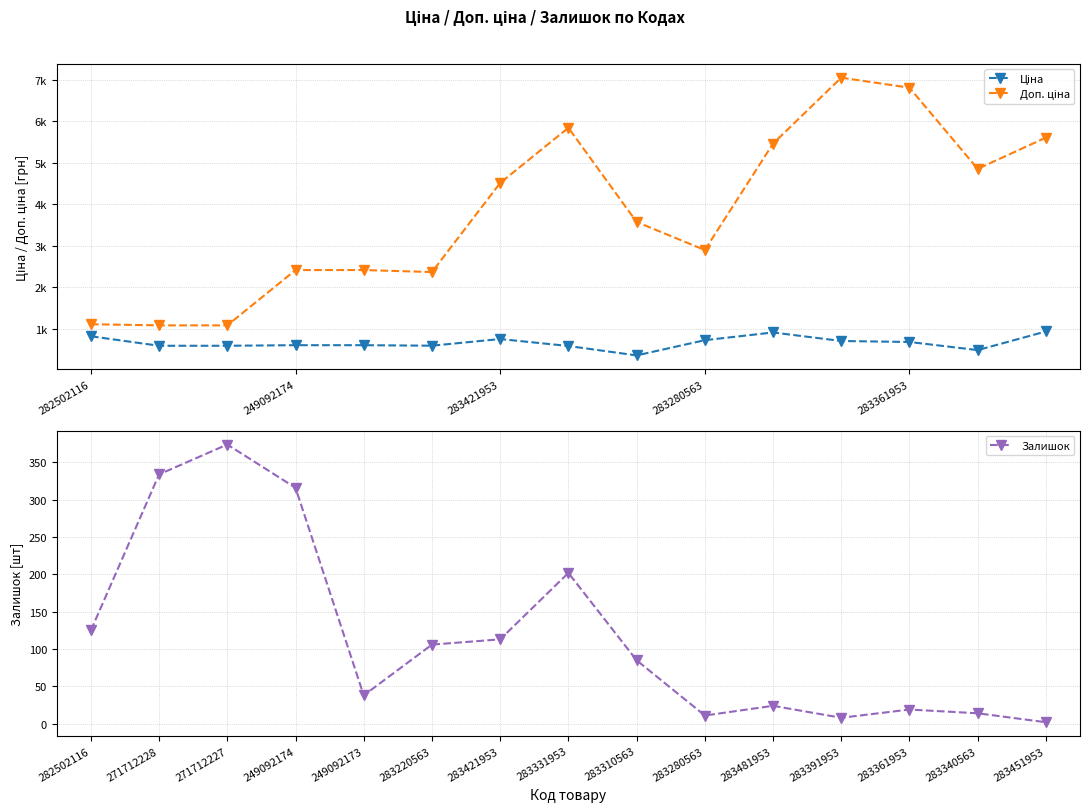

In Ціна, how many points are higher than both neighbors (excluding endpoints)?

2